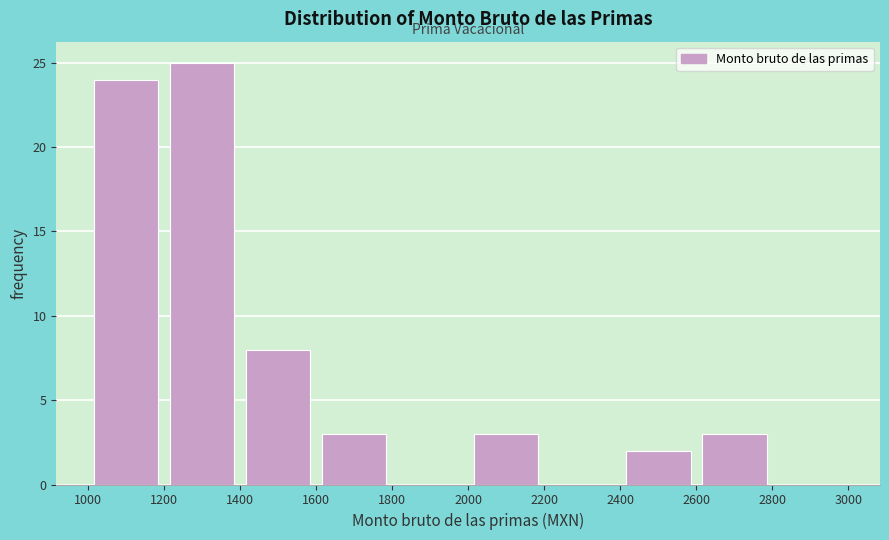

Over which range of the x-axis is the bar tallest?

1200 to 1400